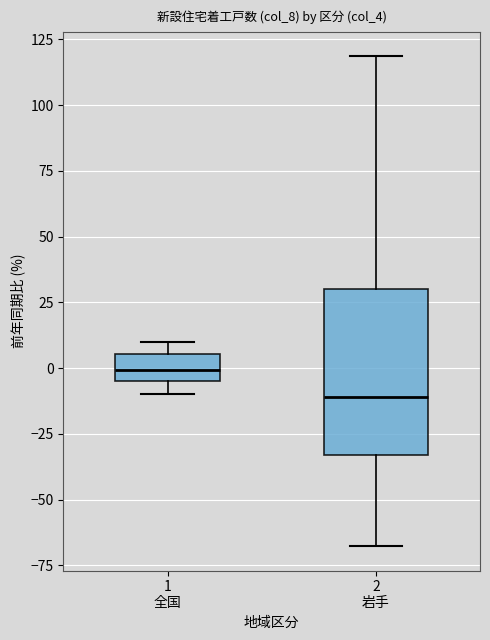

Reading left to right, transcribe this box plot: for each box, give where its median line is, the range the box spans, and where its two whiskers end, as read against the y-axis. The values are not printed on the chart, so give them approximately, as read against the axis.

1 全国: median 0, box -5 to 5, whiskers -10 to 10
2 岩手: median -10, box -35 to 30, whiskers -70 to 120